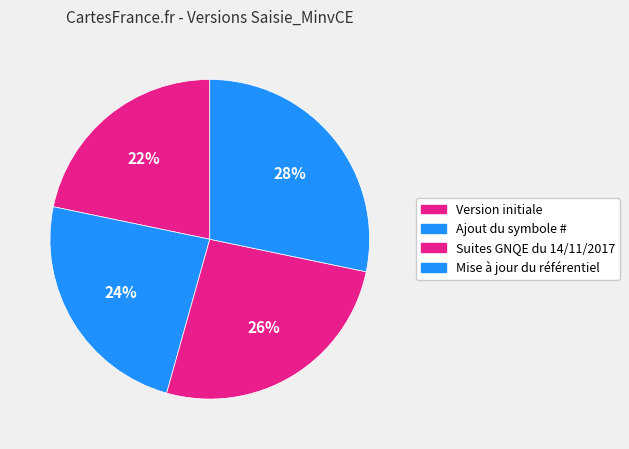

What percentage is the Ajout du symbole # slice, to the nearest percent?

24%